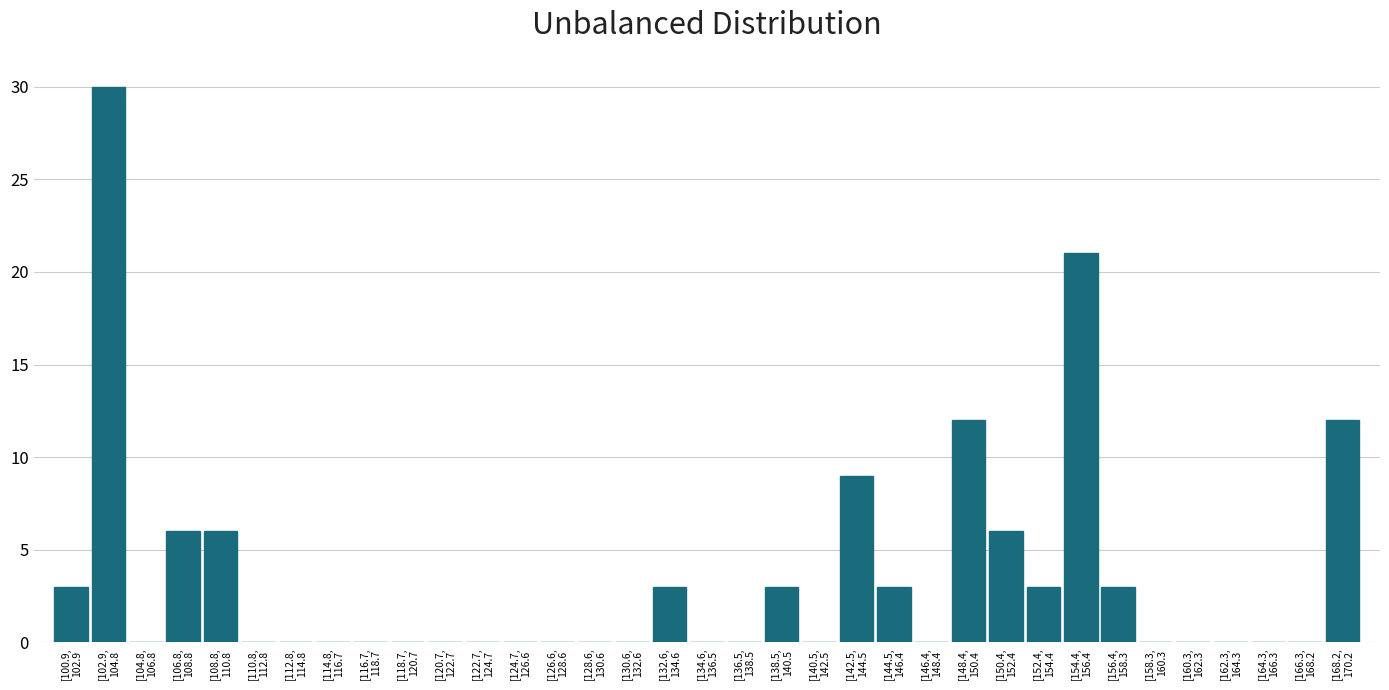

What is the sum of all values?

120